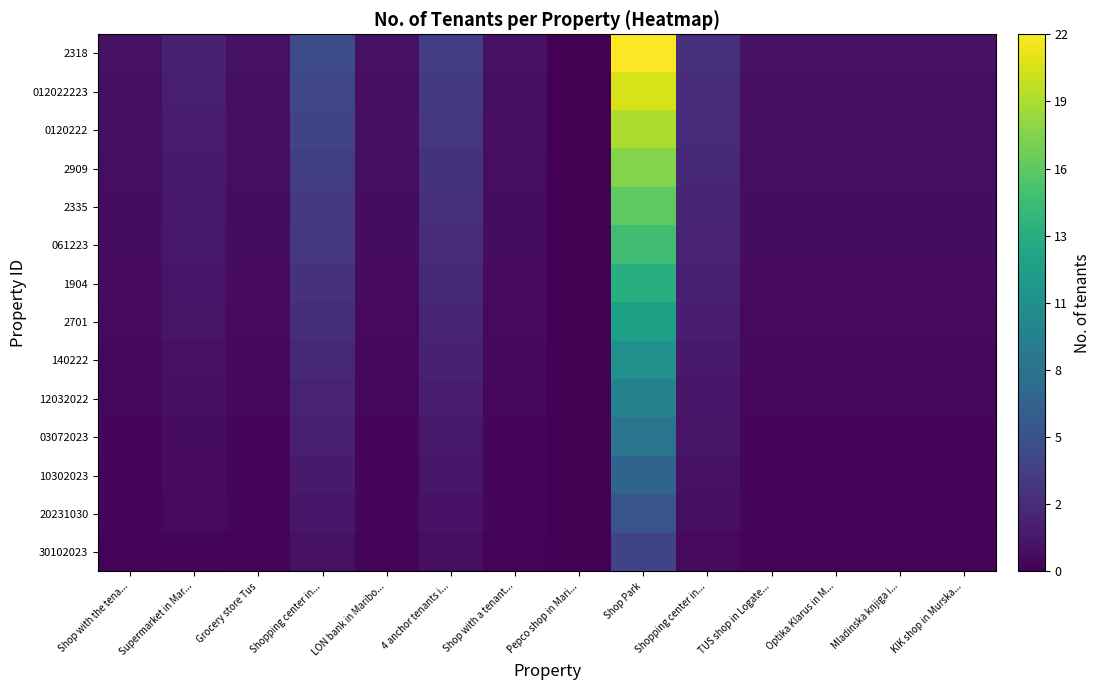

What is the greatest value displayed?

22.0